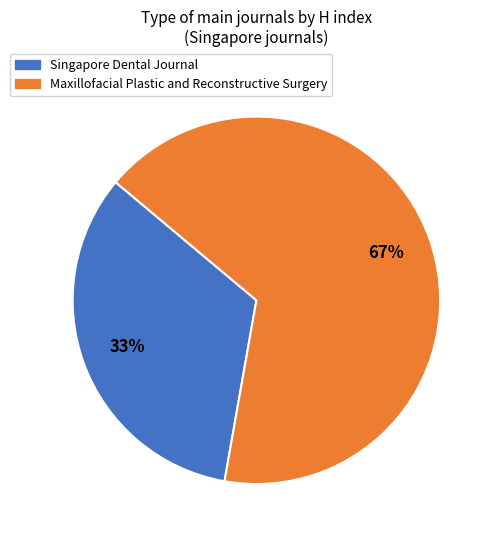

Which category has the smallest portion of the pie?

Singapore Dental Journal